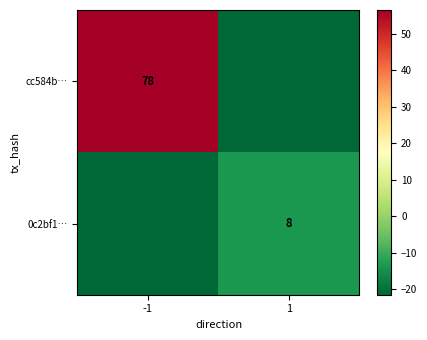

The cc584b… series shows 78.0 at -1. True or false?

True